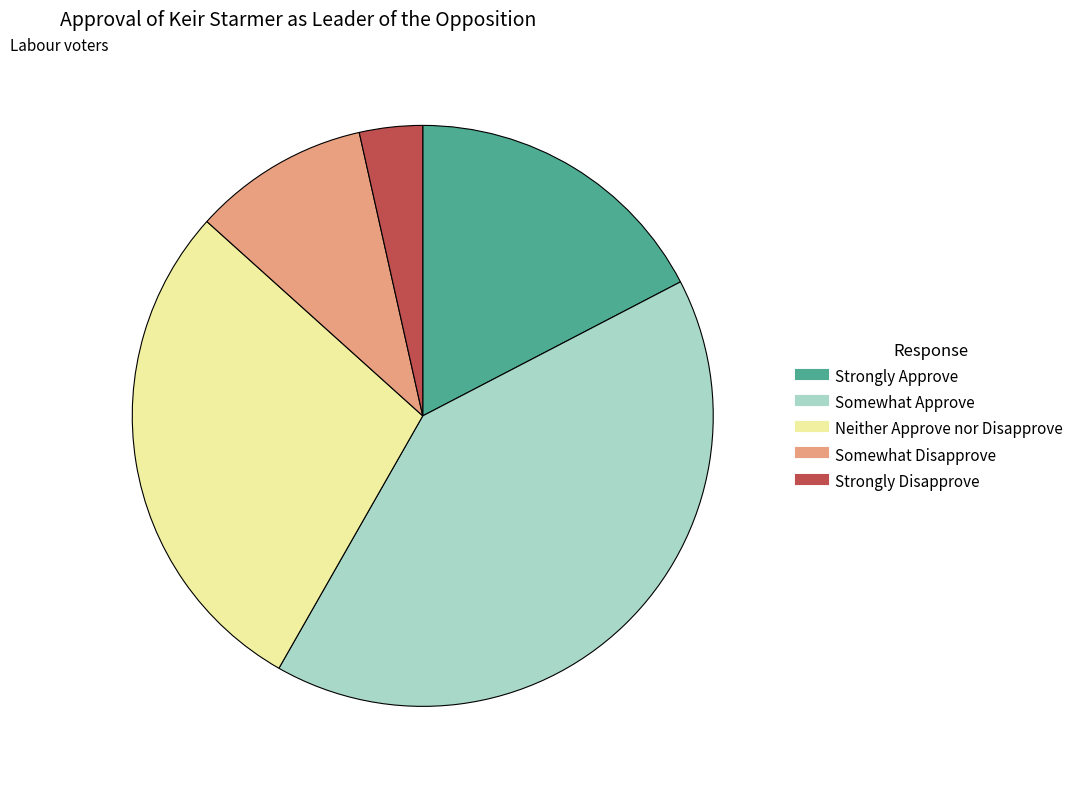

What is the smallest slice in the pie chart?

Strongly Disapprove